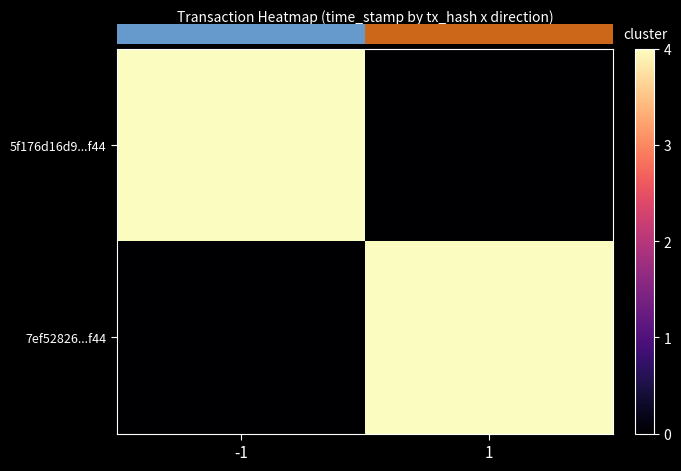

Reading left to right, extract all data points from this chart.

5f176d16d9...f44: -1=4.0	1=0.0
7ef52826...f44: -1=0.0	1=4.0